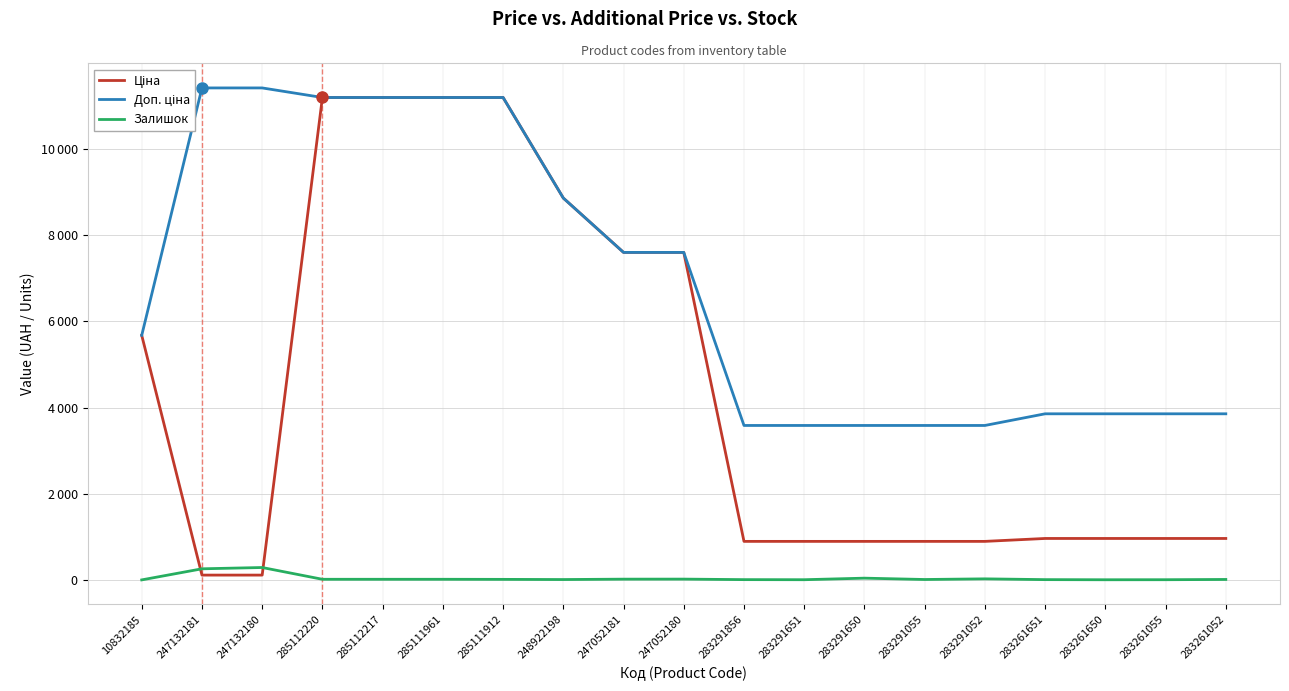

Reading left to right, extract all data points from this chart.

Ціна: 10832185=5673.8	247132181=114.1	247132180=114.1	285112220=11188.2	285112217=11188.2	285111961=11188.2	285111912=11188.2	248922198=8856.7	247052181=7596.5	247052180=7596.5	283291856=895.9	283291651=895.9	283291650=895.9	283291055=895.9	283291052=895.9	283261651=963.5	283261650=963.5	283261055=963.5	283261052=963.5
Доп. ціна: 10832185=5673.8	247132181=11410.0	247132180=11410.0	285112220=11188.2	285112217=11188.2	285111961=11188.2	285111912=11188.2	248922198=8856.7	247052181=7596.5	247052180=7596.5	283291856=3583.6	283291651=3583.6	283291650=3583.6	283291055=3583.6	283291052=3583.6	283261651=3854.0	283261650=3854.0	283261055=3854.0	283261052=3854.0
Залишок: 10832185=3.0	247132181=260.0	247132180=290.0	285112220=17.0	285112217=17.0	285111961=17.0	285111912=15.0	248922198=11.0	247052181=20.0	247052180=21.0	283291856=9.0	283291651=7.0	283291650=43.0	283291055=12.0	283291052=27.0	283261651=9.0	283261650=6.0	283261055=7.0	283261052=13.0